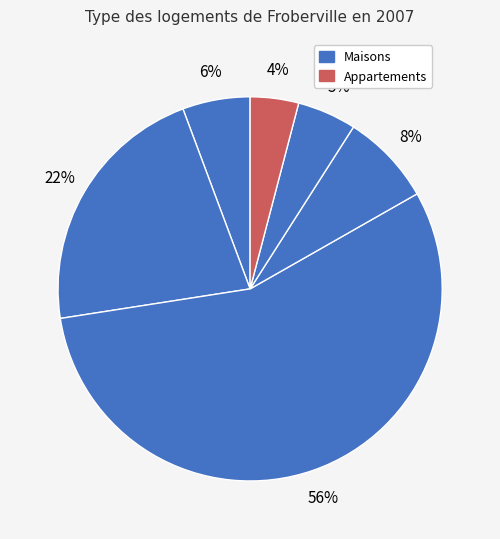

To the nearest percent, what is the average slice percentage?

17%